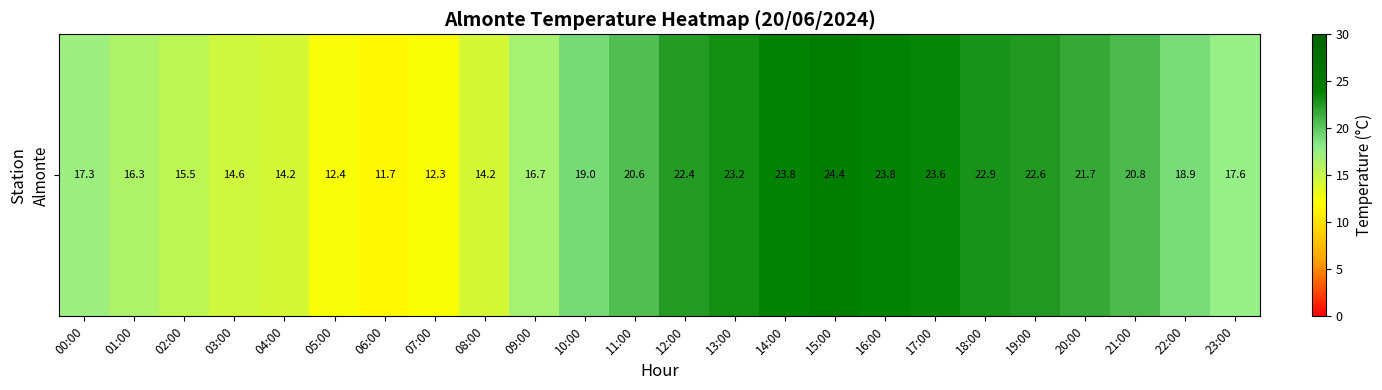

The value at 06:00 is 20.4. True or false?

False